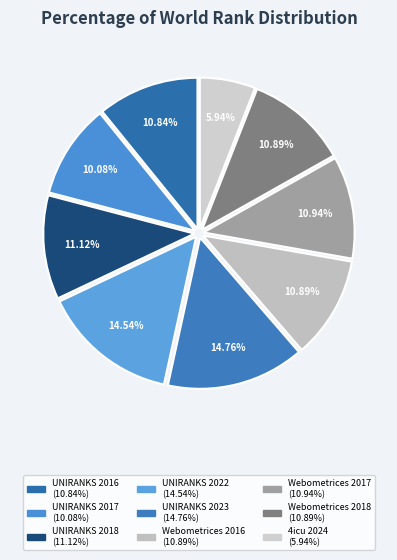

Approximately how many times larger is the value at UNIRANKS 2016 compared to UNIRANKS 2022?

0.7